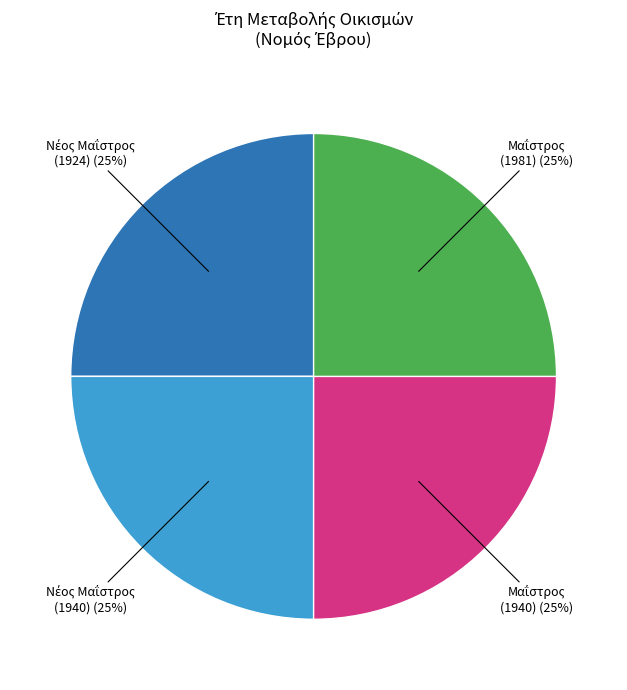

To the nearest percent, what is the average slice percentage?

25%